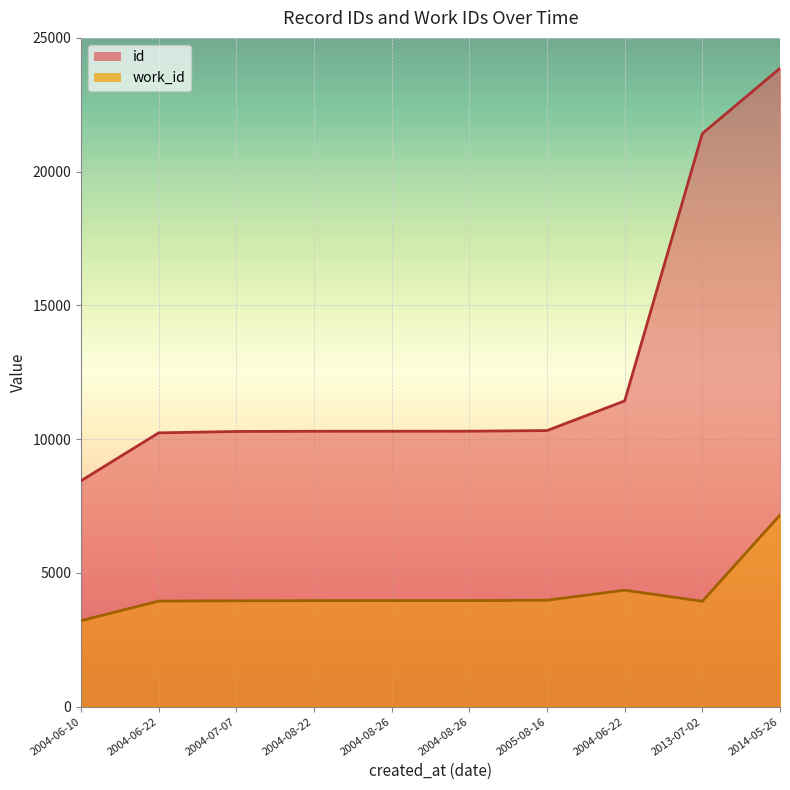

Reading left to right, extract all data points from this chart.

id: 2004-06-10=8444	2004-06-22=10235	2004-07-07=10286	2004-08-22=10294	2004-08-26=10296	2004-08-26=10297	2005-08-16=10320	2004-06-22=11429	2013-07-02=21424	2014-05-26=23863
work_id: 2004-06-10=3214	2004-06-22=3946	2004-07-07=3957	2004-08-22=3961	2004-08-26=3963	2004-08-26=3963	2005-08-16=3978	2004-06-22=4353	2013-07-02=3938	2014-05-26=7163